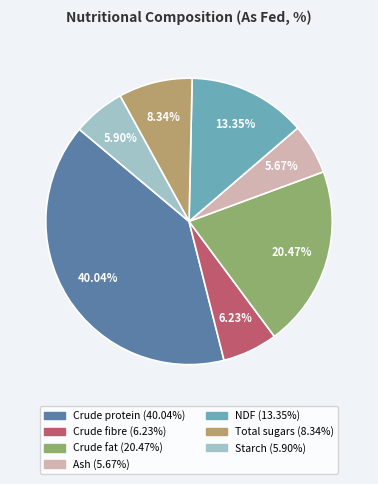

What percentage is the Ash slice, to the nearest percent?

6%